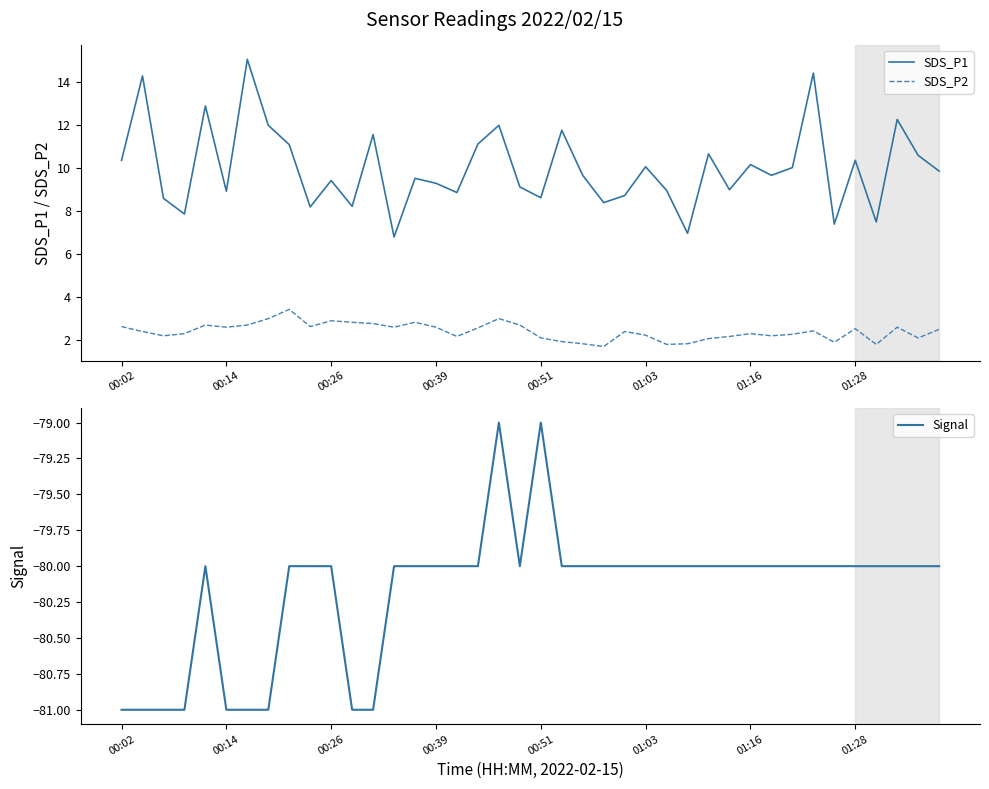

True or false: SDS_P1 and Signal cross at least once.

False